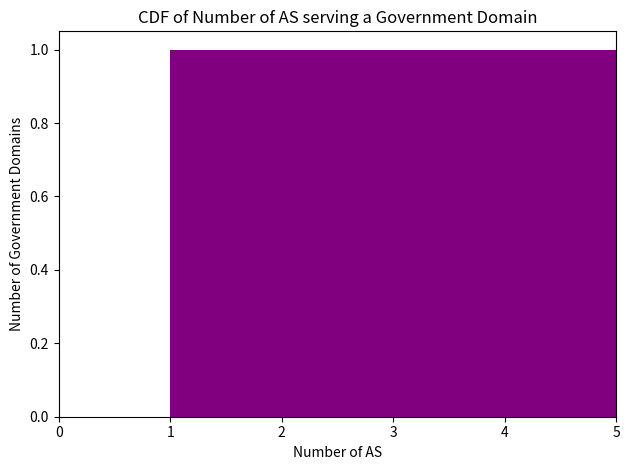

How tall is the bar that spans 2 to 3 on the x-axis? The values are not printed on the chart, so give them approximately, as read against the axis.

1